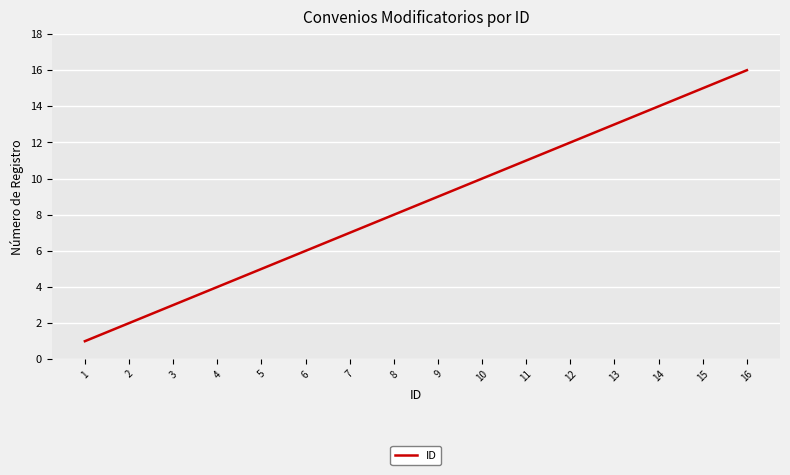

How many lines are shown in the chart?

1